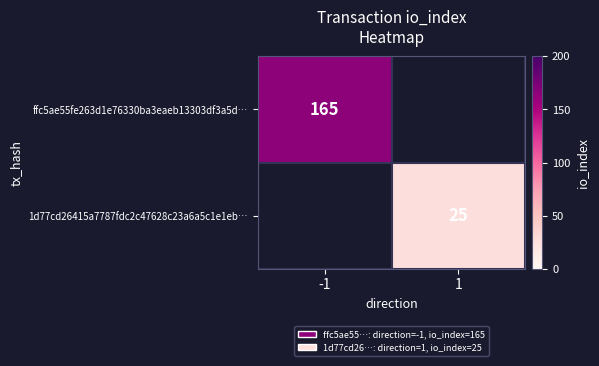

The ffc5ae55fe263d1e76330ba3eaeb13303df3a5d… series shows 72 at -1. True or false?

False